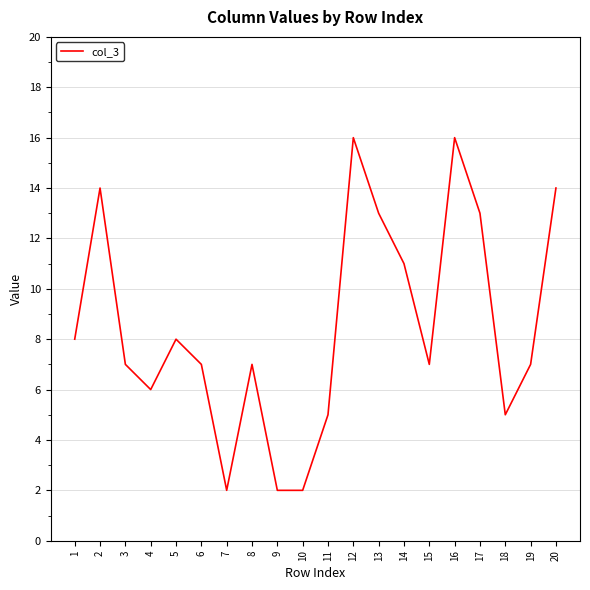

Approximately how many times larger is the value at 12 compared to 19?

2.3